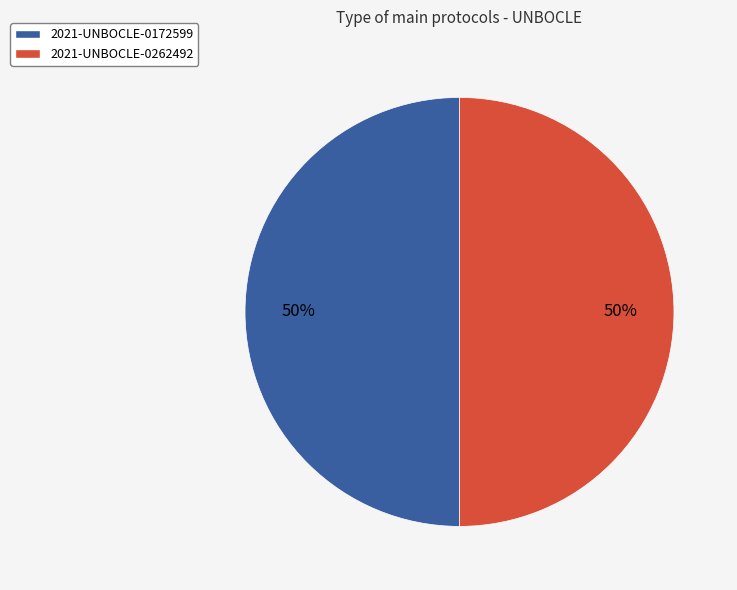

What is the ratio of the value at 2021-UNBOCLE-0172599 to the value at 2021-UNBOCLE-0262492?

1.0